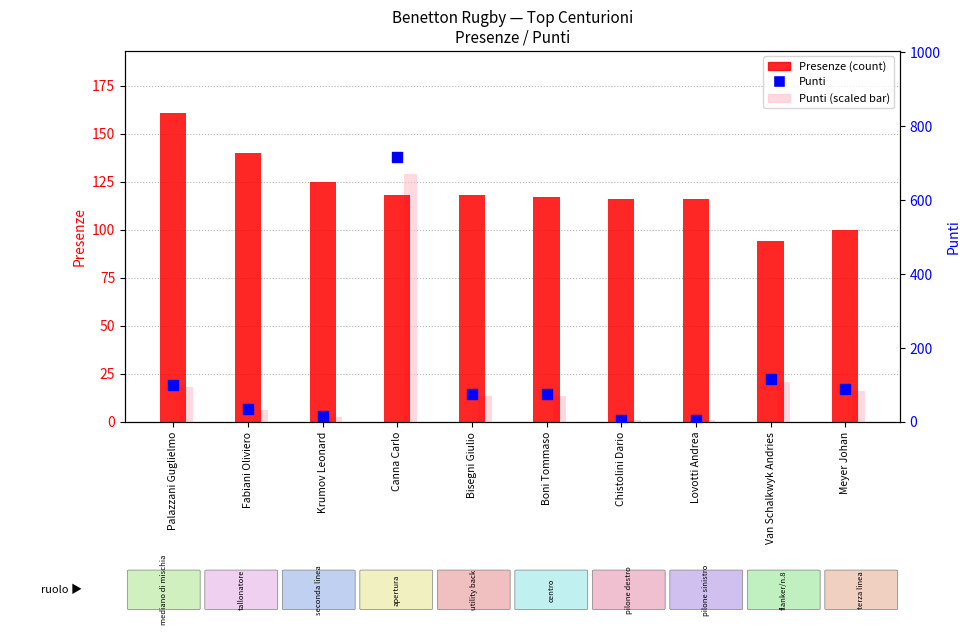

Which series has the largest Y range (max minus min)?

Punti